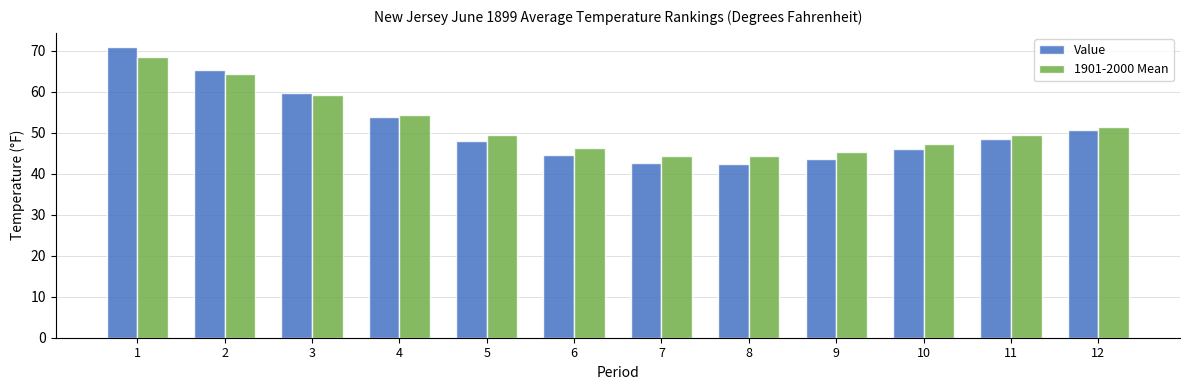

What is the sum of the 1901-2000 Mean values at 9 and 6?

91.5